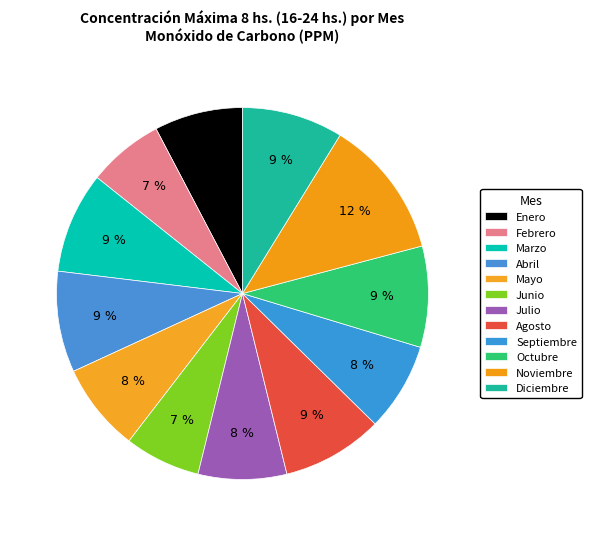

What is the largest slice in the pie chart?

Noviembre